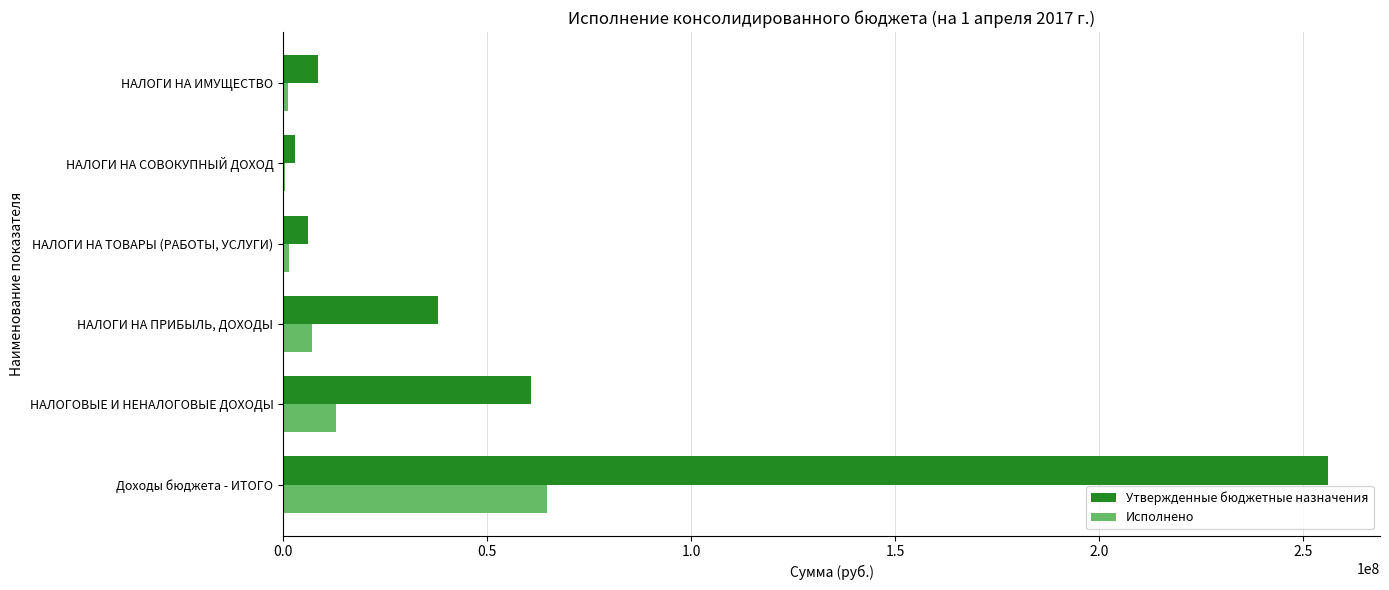

Which category has the highest value in the Исполнено series?

Доходы бюджета - ИТОГО